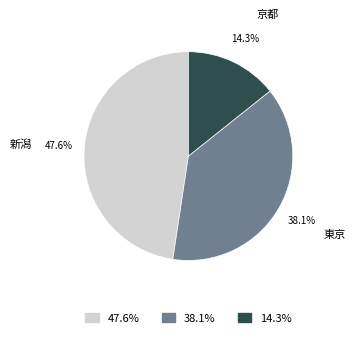

Which has a higher value, 新潟 or 京都?

新潟